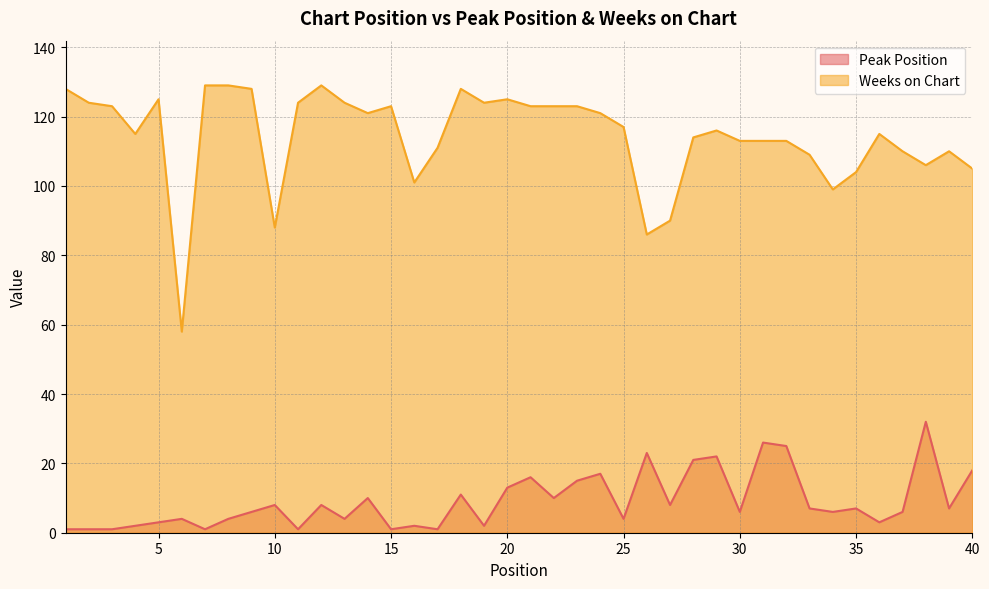

Between 1 and 14, which series saw the biggest shift?

Peak Position